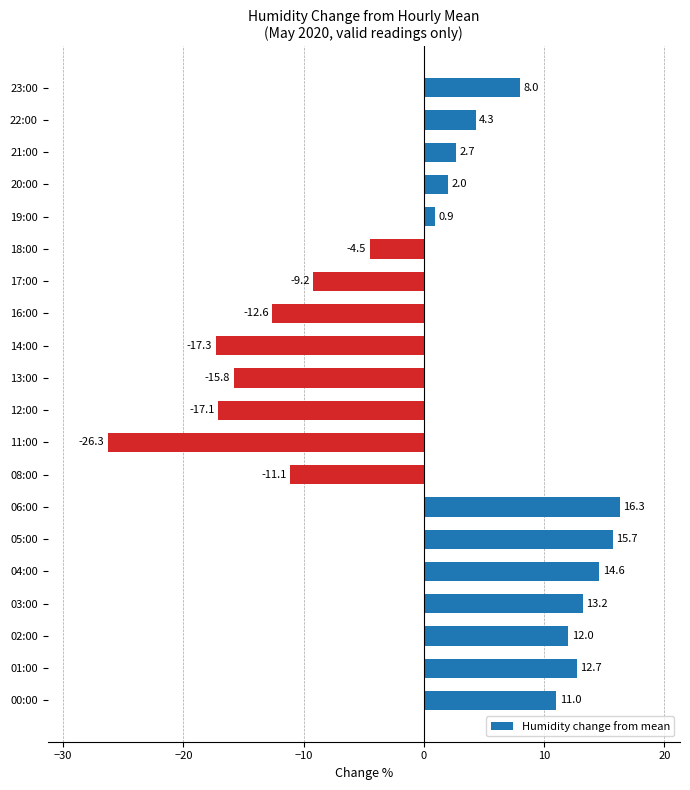

At which label is the value closest to -5?

18:00